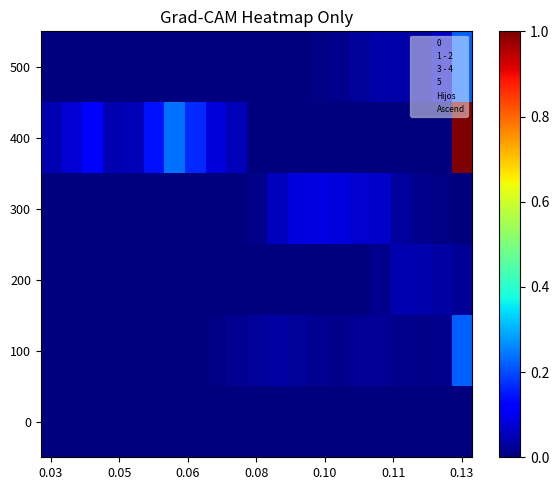

Reading left to right, extract all data points from this chart.

0: 0.0	0.0	0.0	0.0	0.0	0.0	0.0	0.0	0.0	0.0	0.0	0.0	0.0	0.0	0.0	0.0	0.0	0.0	0.0	0.0	0.0
100: 0.0	0.0	0.0	0.0	0.0	0.0	0.0	0.0	0.0	0.0	0.0	0.0	0.0	0.0	0.0	0.0	0.0	0.0	0.0	0.0	0.2
200: 0.0	0.0	0.0	0.0	0.0	0.0	0.0	0.0	0.0	0.0	0.0	0.0	0.0	0.0	0.0	0.0	0.0	0.0	0.0	0.0	0.0
300: 0.0	0.0	0.0	0.0	0.0	0.0	0.0	0.0	0.0	0.0	0.0	0.1	0.1	0.1	0.1	0.1	0.1	0.0	0.0	0.0	0.0
400: 0.0	0.1	0.1	0.0	0.0	0.1	0.2	0.2	0.1	0.1	0.0	0.0	0.0	0.0	0.0	0.0	0.0	0.0	0.0	0.0	1.0
500: 0.0	0.0	0.0	0.0	0.0	0.0	0.0	0.0	0.0	0.0	0.0	0.0	0.0	0.0	0.0	0.0	0.0	0.0	0.0	0.1	0.2